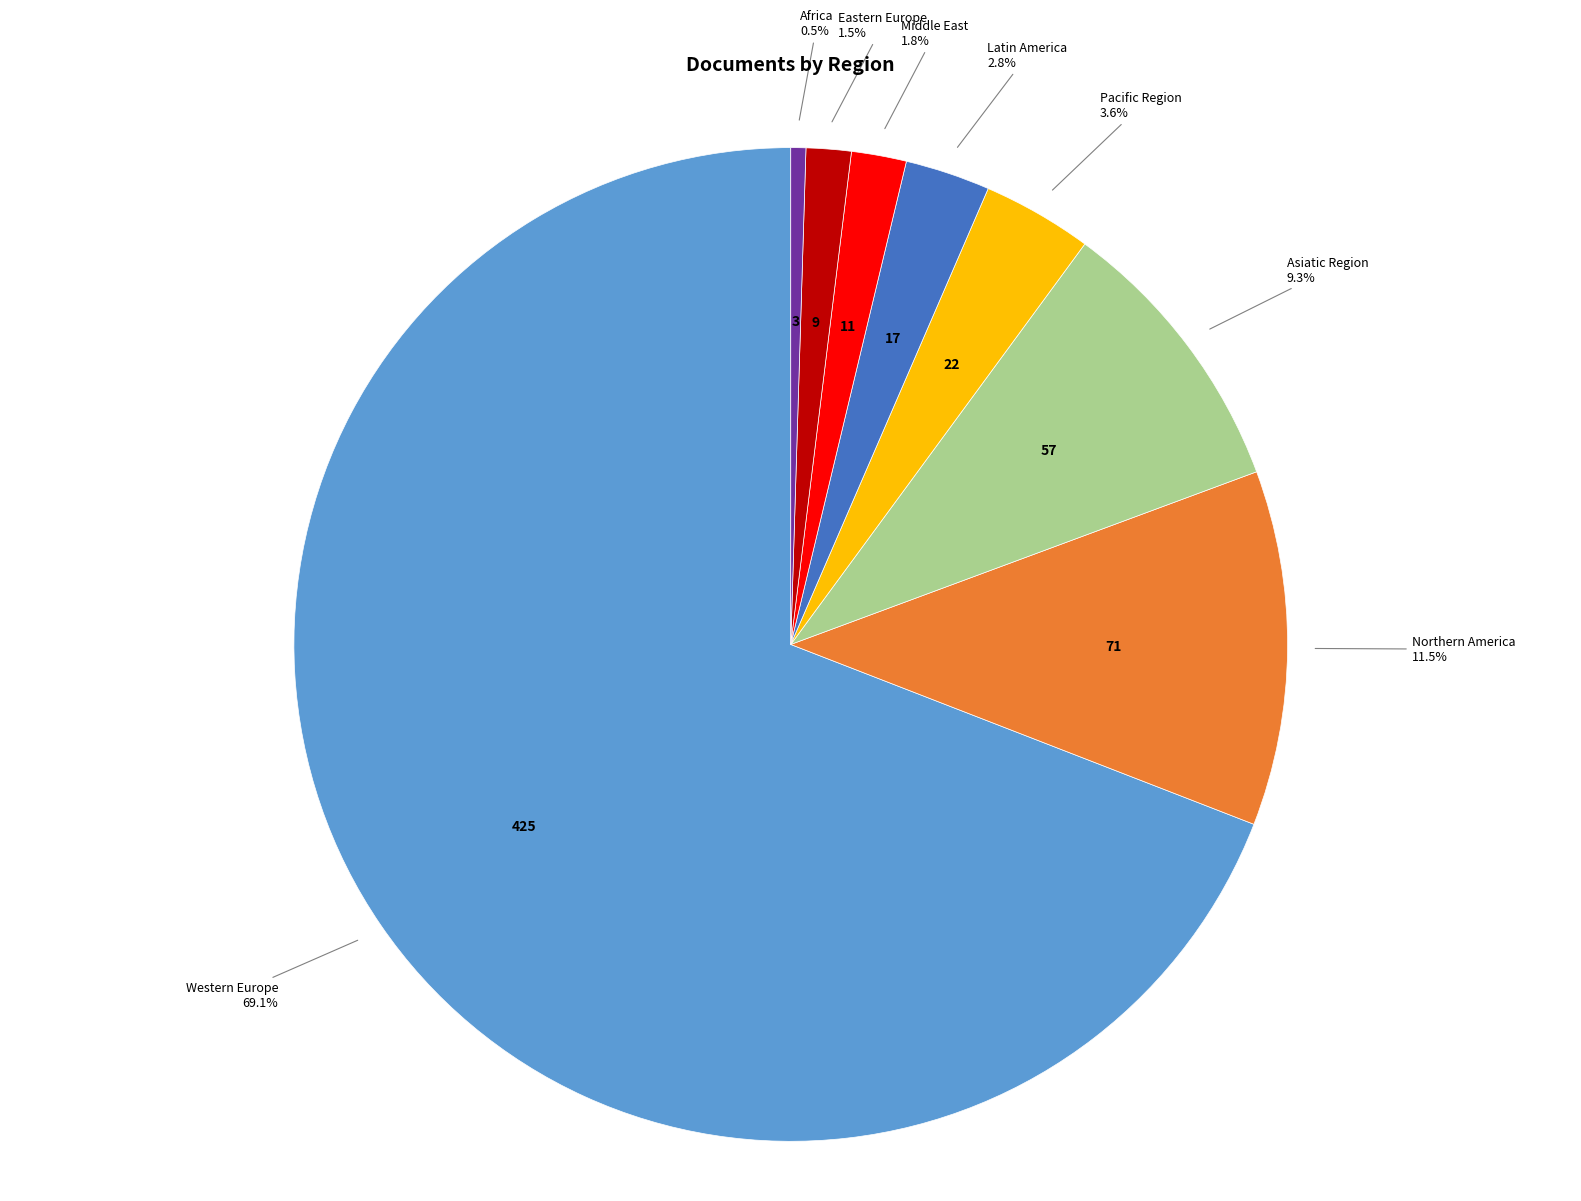

Which slice is the largest?

Western Europe